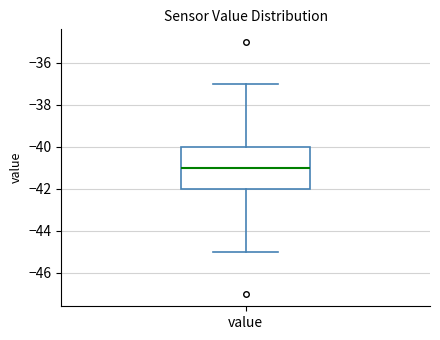

Where is the lower edge of the box for value on the y-axis? The values are not printed on the chart, so give them approximately, as read against the axis.

-42